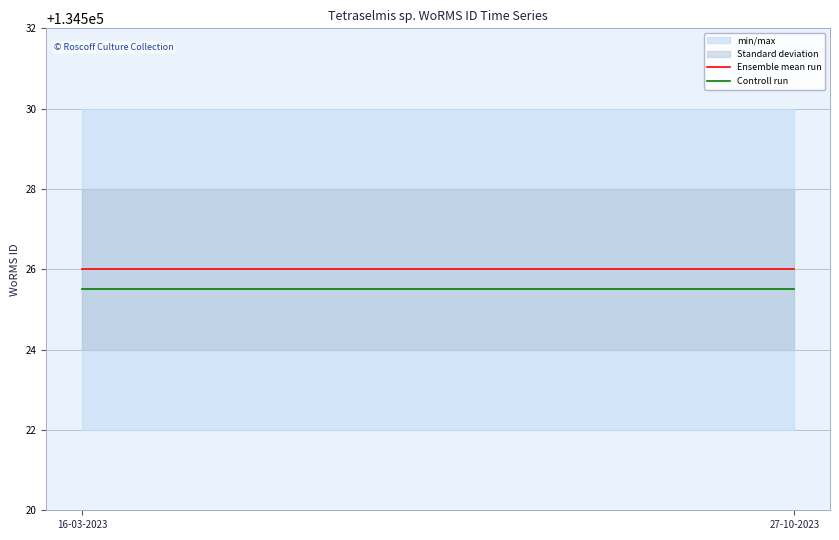

The value of Controll run at 16-03-2023 is 134525.5. True or false?

True